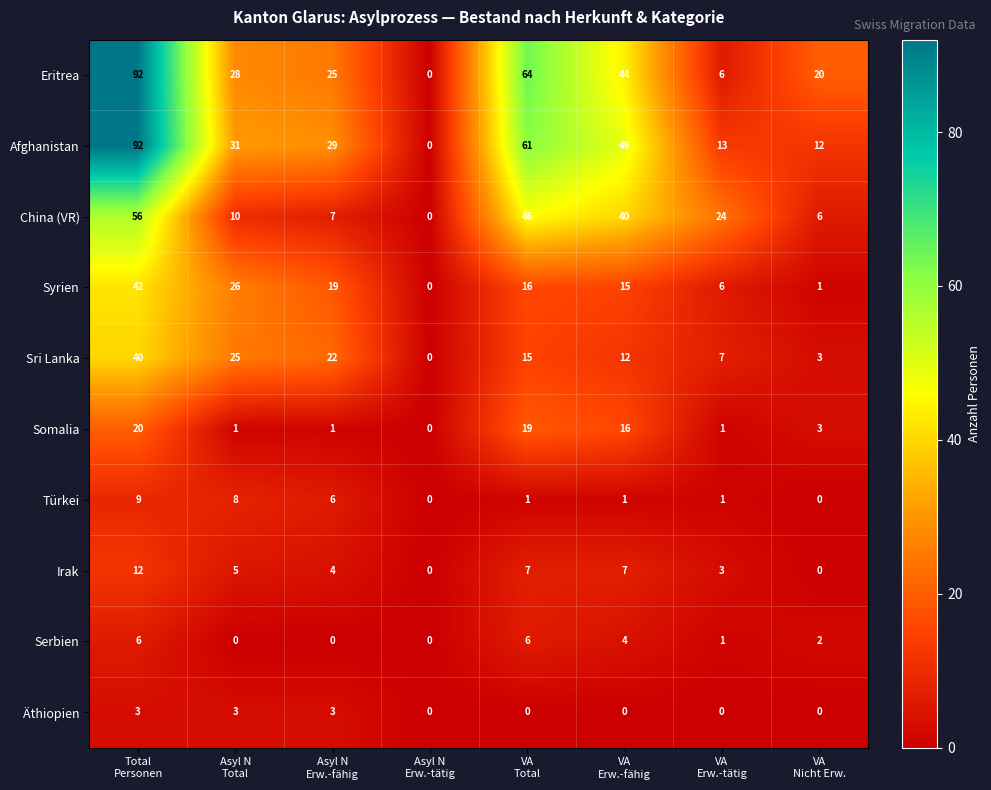

At how many categories does at least one series exceed 41?

3